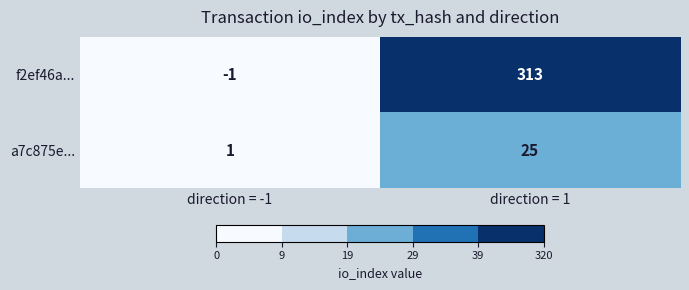

Which label corresponds to the largest value in the chart?

direction = 1